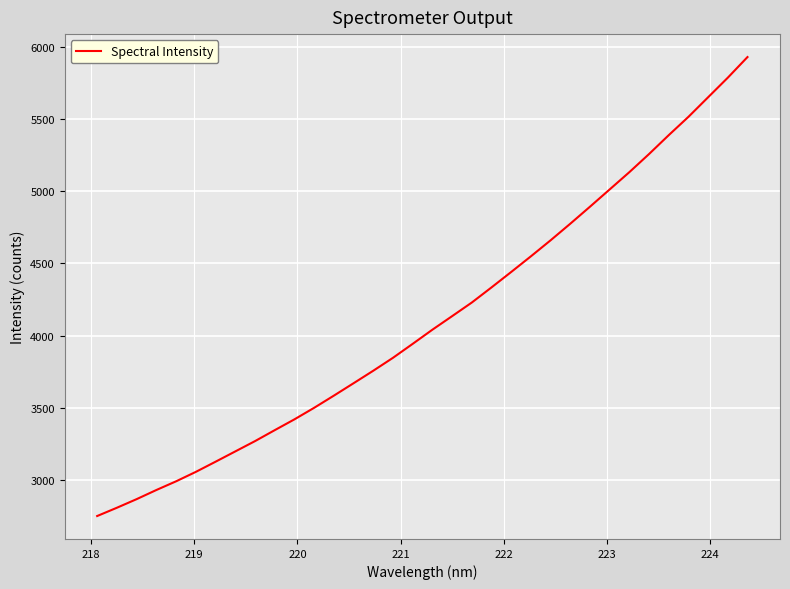

What is the minimum value shown in the chart?

2749.9